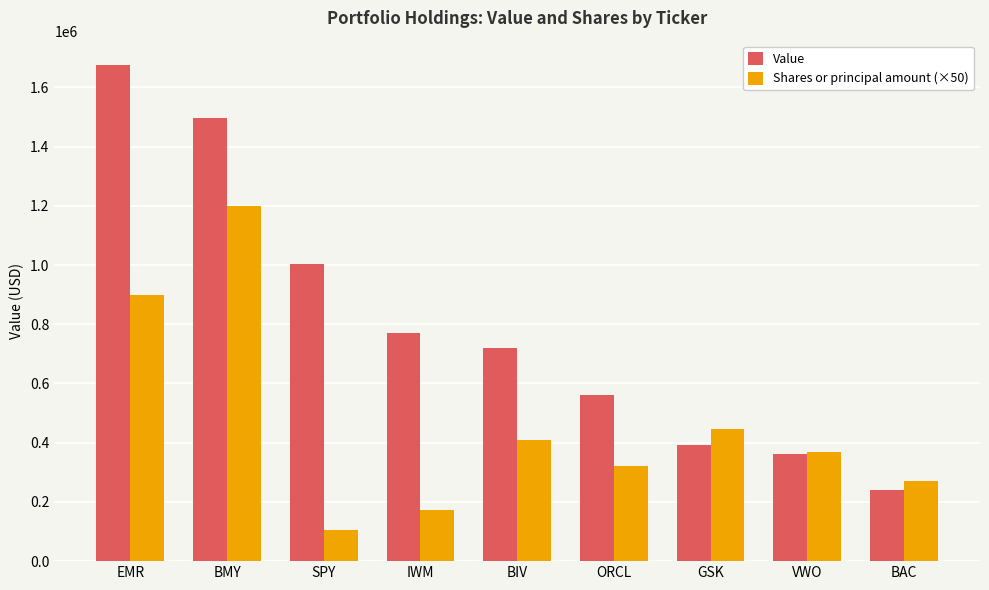

At which category is the sum across all series the highest?

BMY